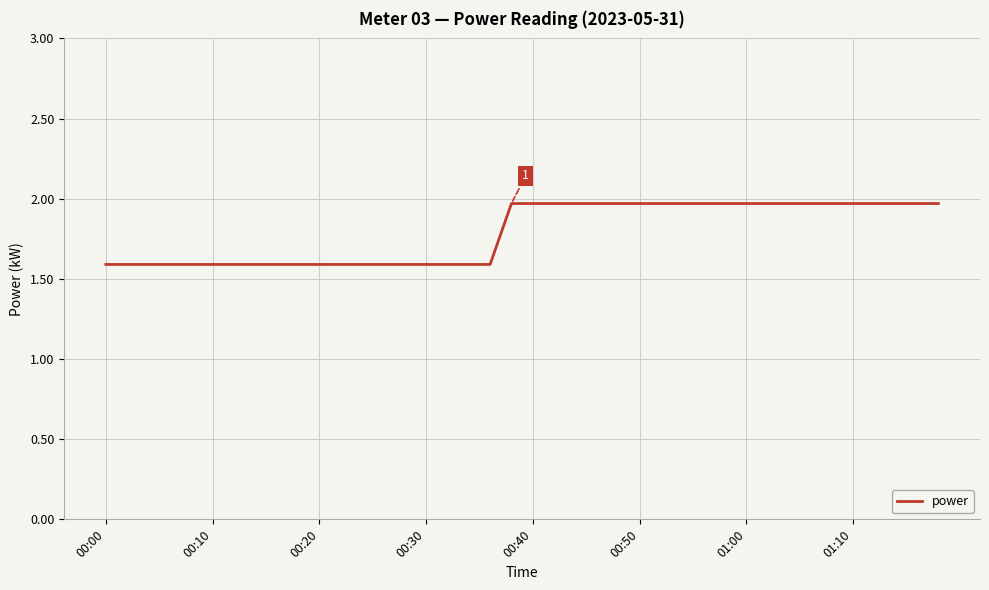

What is the minimum value shown in the chart?

1.6